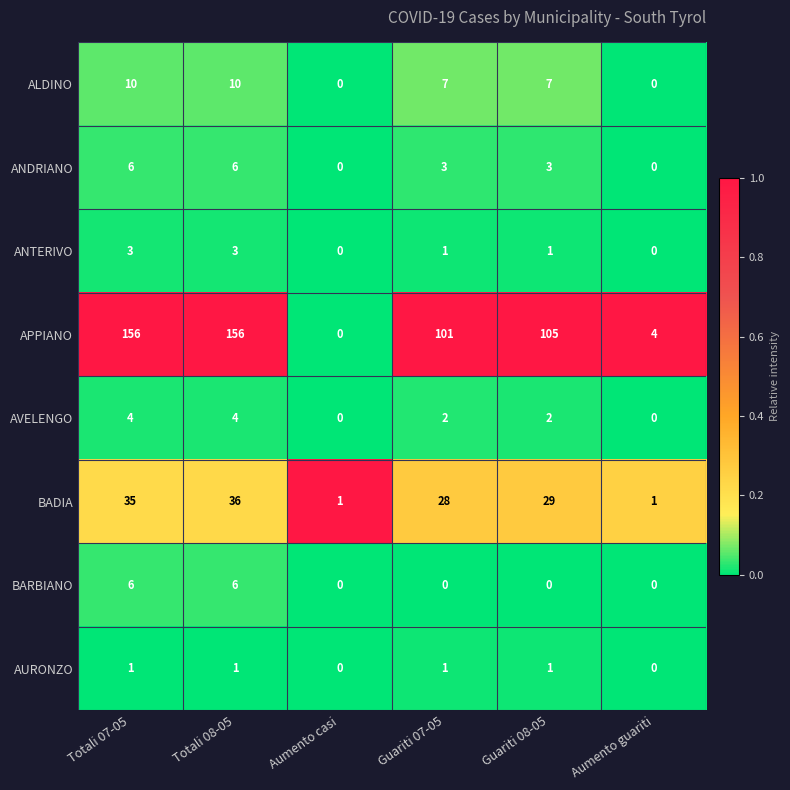

Between Totali 08-05 and Guariti 07-05, which series saw the biggest shift?

APPIANO